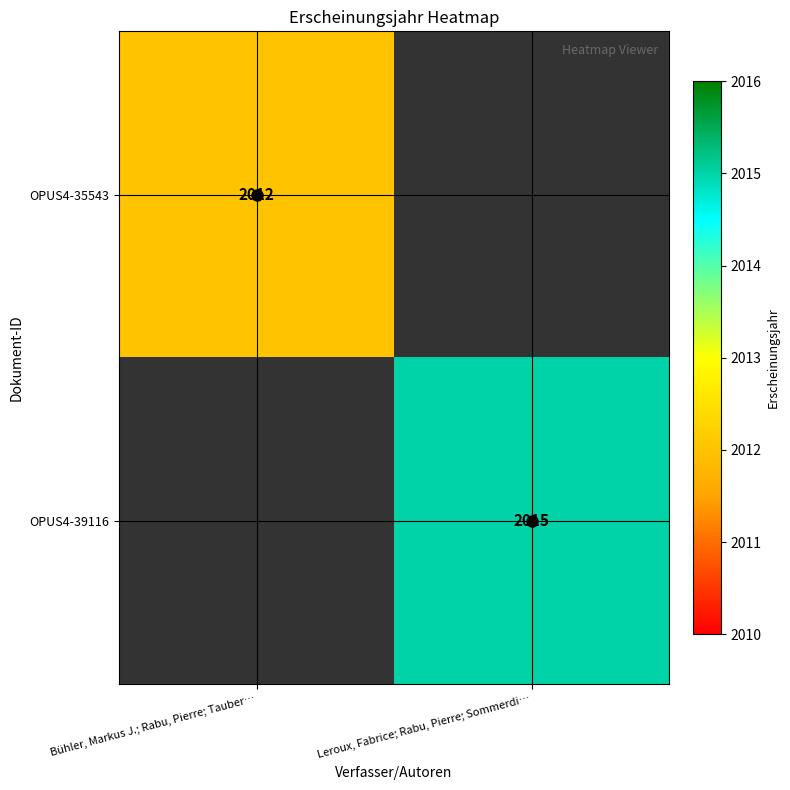

Between Bühler, Markus J.; Rabu, Pierre; Tauber… and Leroux, Fabrice; Rabu, Pierre; Sommerdi…, which is larger?

Leroux, Fabrice; Rabu, Pierre; Sommerdi…